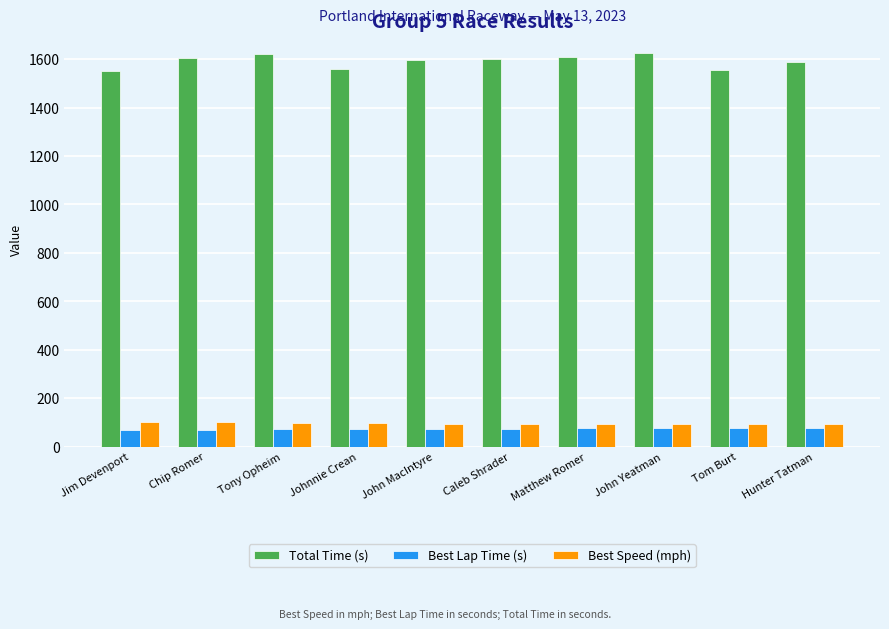

Which series has the largest range (max minus min)?

Total Time (s)